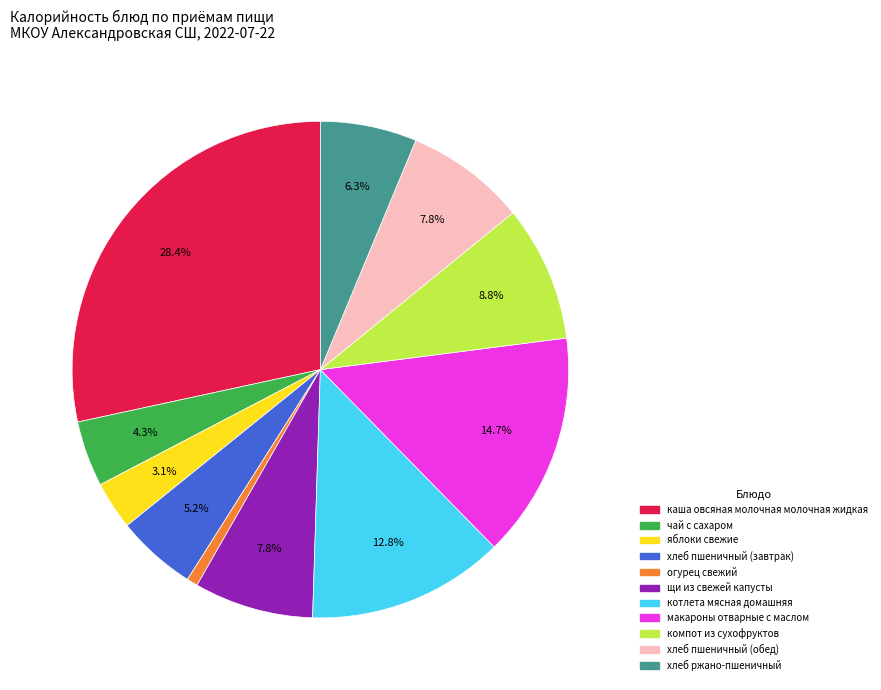

Is there any slice that represents more than half of the pie?

No